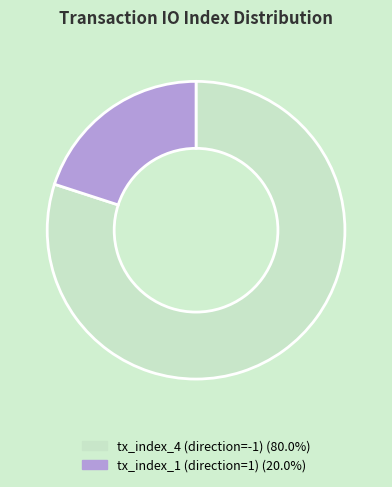

The tx_index_4 (direction=-1) slice represents 92% of the pie. True or false?

False